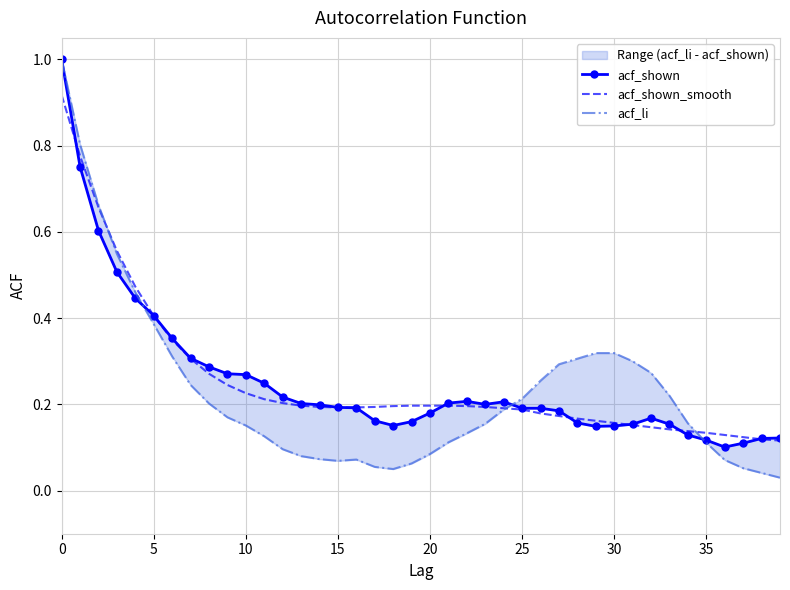

True or false: acf_shown_smooth has a value of 0.7 at 5.

False